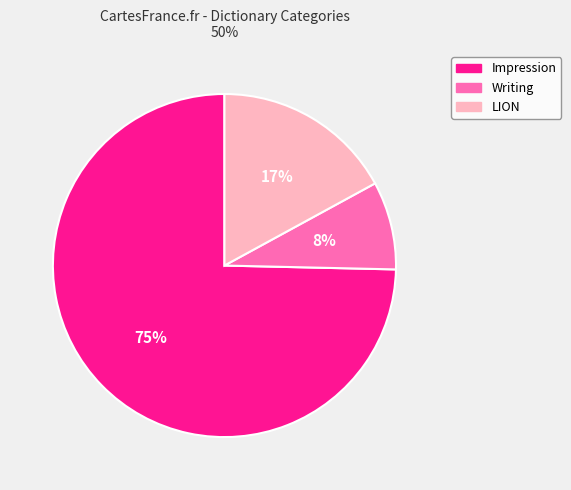

To the nearest percent, what is the average slice percentage?

33%